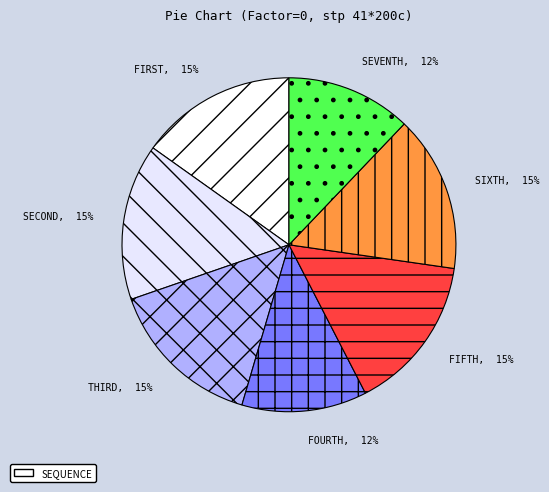

Is it true that FIFTH is 3% of the pie?

False